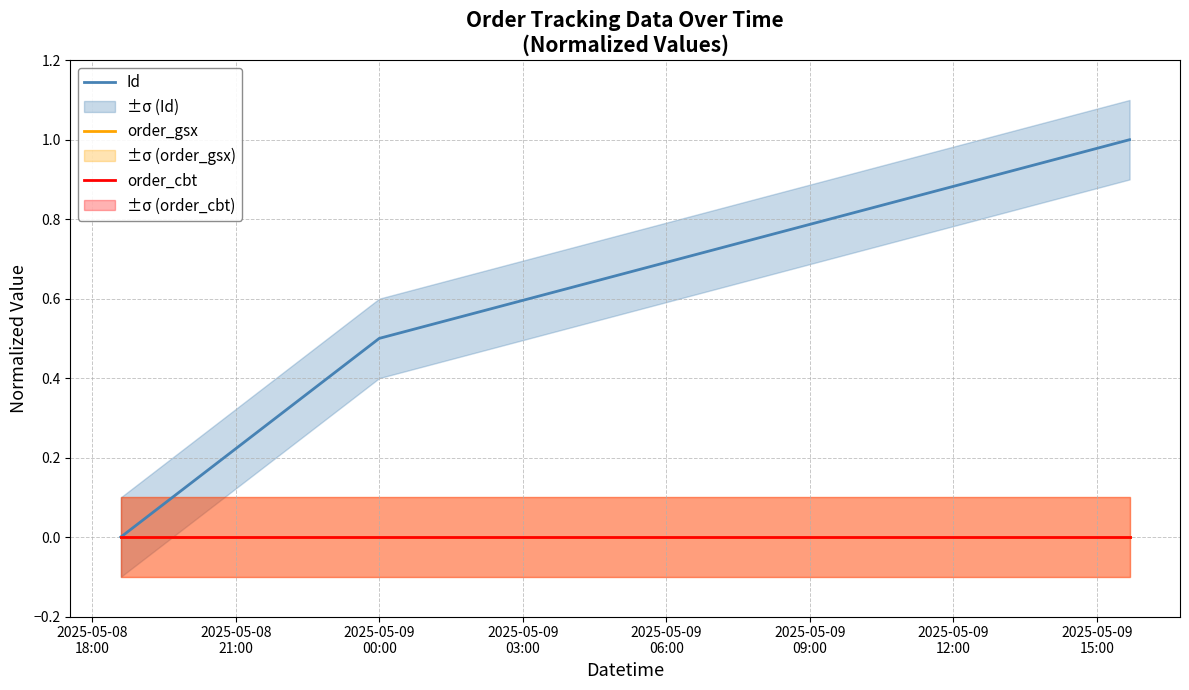

What is the average value of the Id series?

0.5